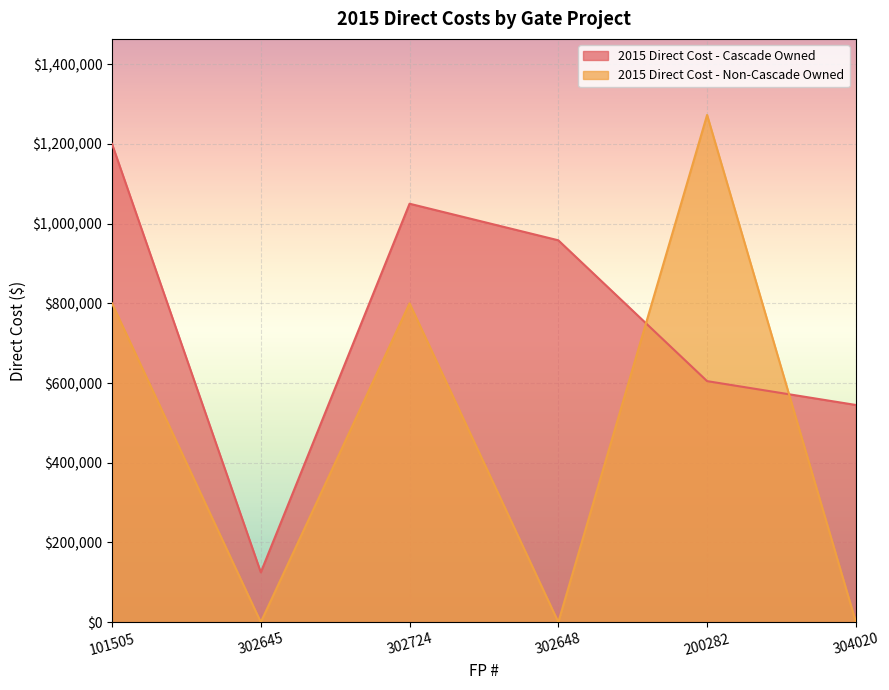

How many intersections are there between 2015 Direct Cost - Cascade Owned and 2015 Direct Cost - Non-Cascade Owned?

2